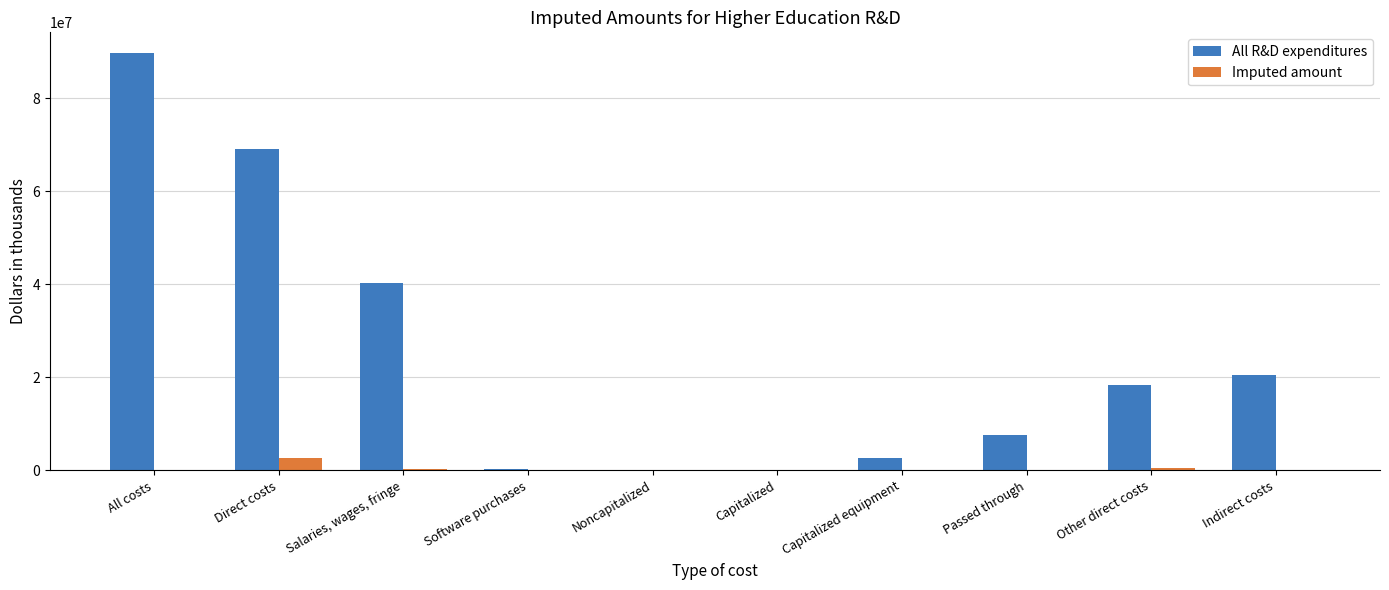

What is the highest value of the Imputed amount series?

2651490